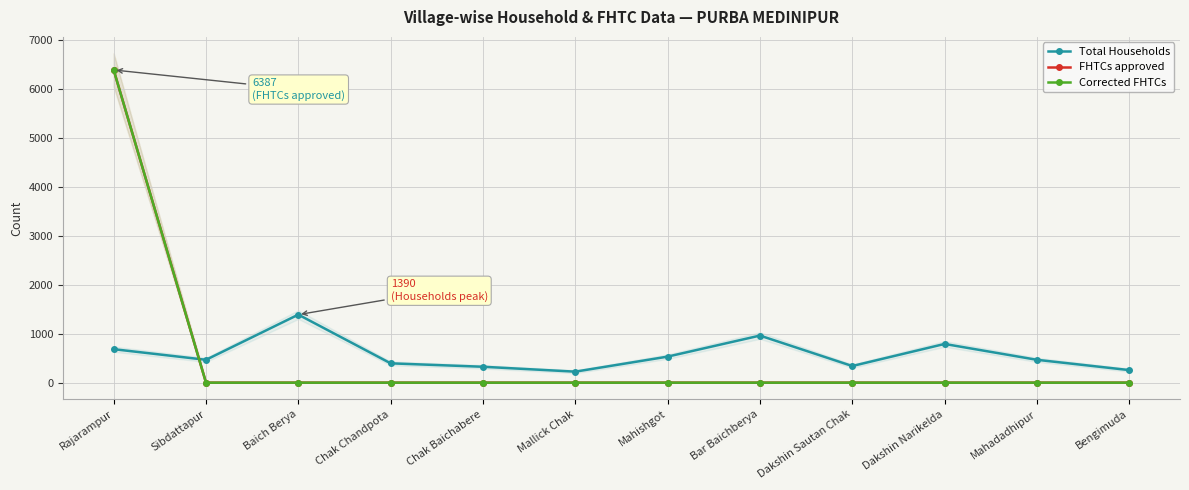

True or false: FHTCs approved has a value of -3203 at Mahadadhipur.

False